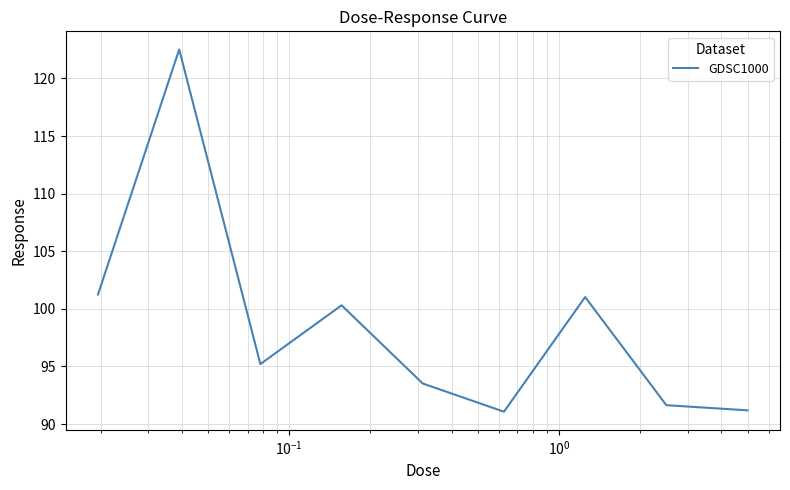

What is the smallest value displayed?

91.1